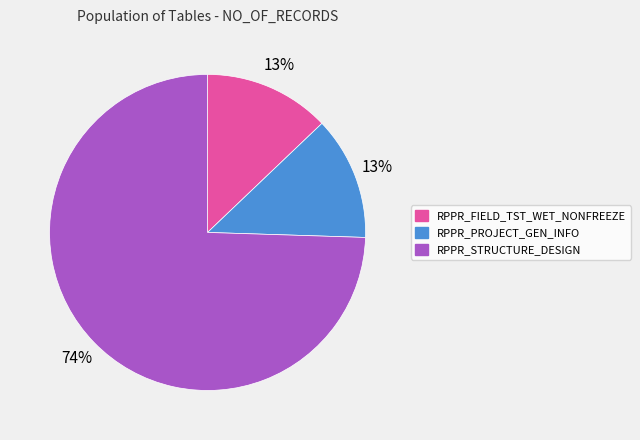

Count the number of slices in the pie.

3